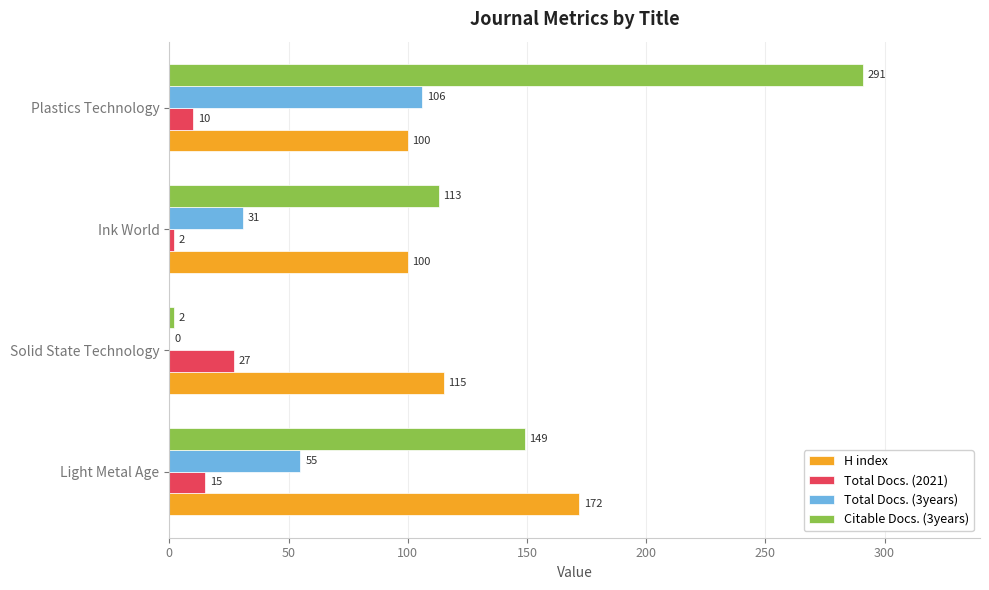

What are all the series names shown in the legend?

H index, Total Docs. (2021), Total Docs. (3years), Citable Docs. (3years)